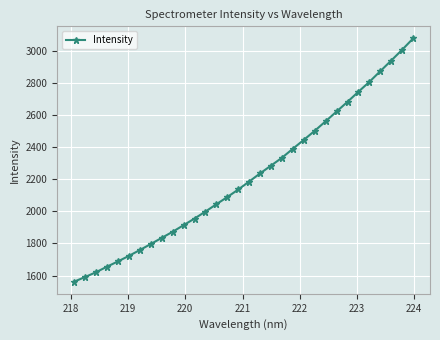

What is the difference between the maximum and second lowest values?

1486.4